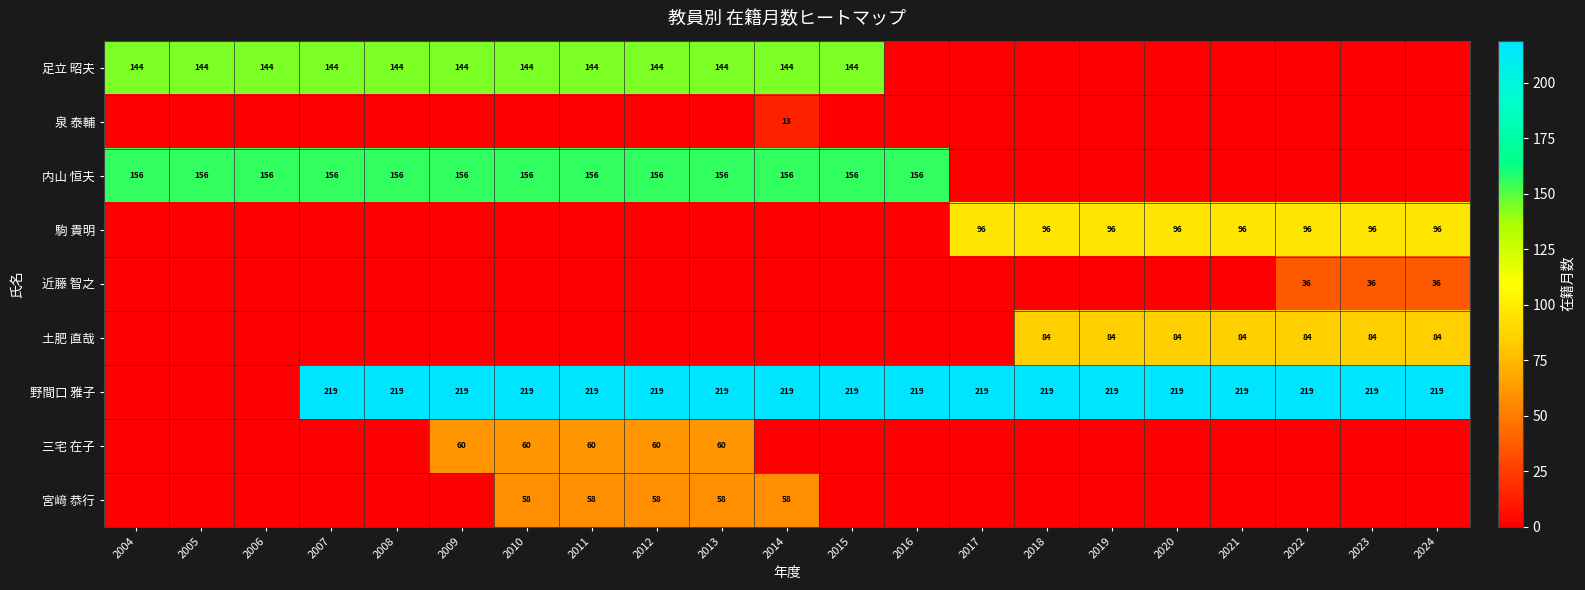

Is the value of 内山 恒夫 at 2016 greater than the value of 駒 貴明 at 2023?

Yes